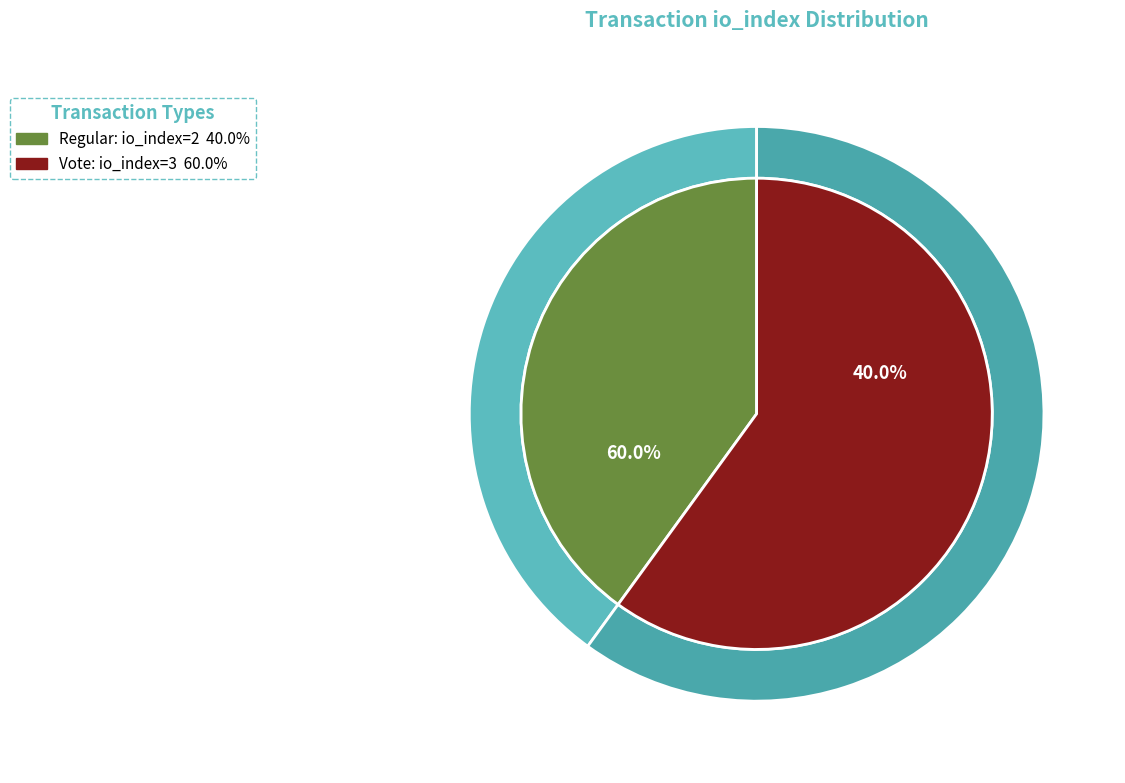

Is it true that Vote (io_index=3) is 53% of the pie?

False